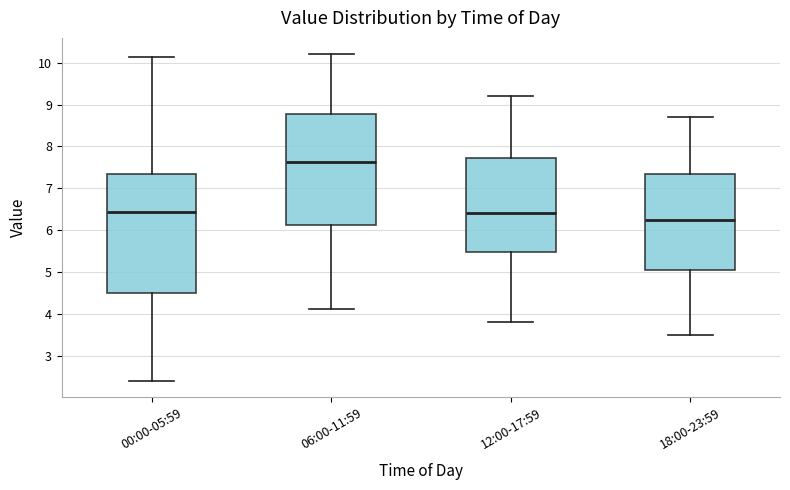

Reading left to right, transcribe this box plot: for each box, give where its median line is, the range the box spans, and where its two whiskers end, as read against the y-axis. The values are not printed on the chart, so give them approximately, as read against the axis.

00:00-05:59: median 6.4, box 4.5 to 7.3, whiskers 2.4 to 10.1
06:00-11:59: median 7.6, box 6.1 to 8.8, whiskers 4.1 to 10.2
12:00-17:59: median 6.4, box 5.5 to 7.7, whiskers 3.8 to 9.2
18:00-23:59: median 6.3, box 5.1 to 7.4, whiskers 3.5 to 8.7